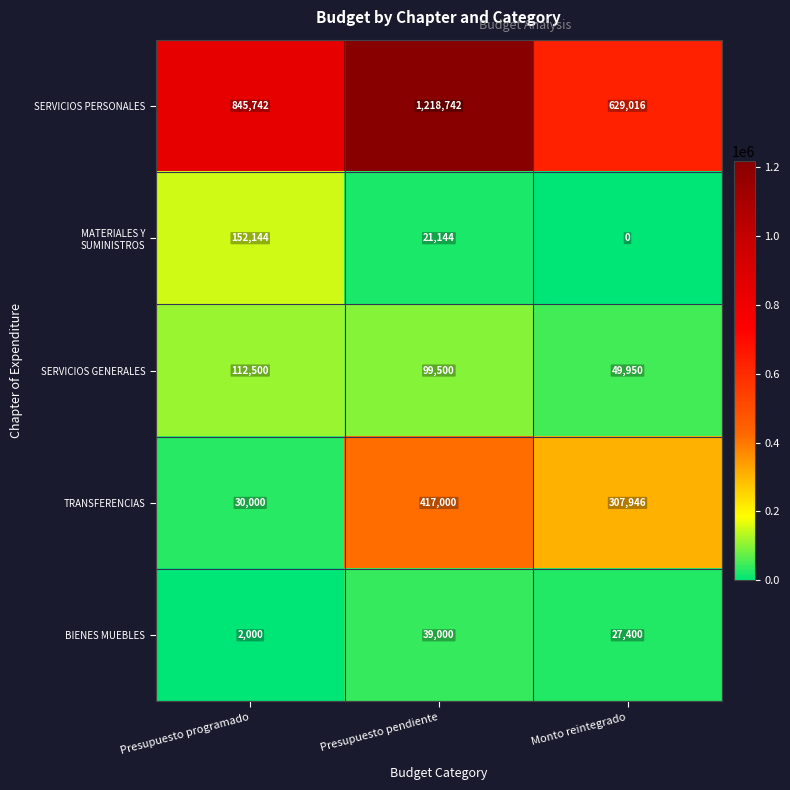

List the labels in order of BIENES MUEBLES value, smallest first.

Presupuesto programado, Monto reintegrado, Presupuesto pendiente